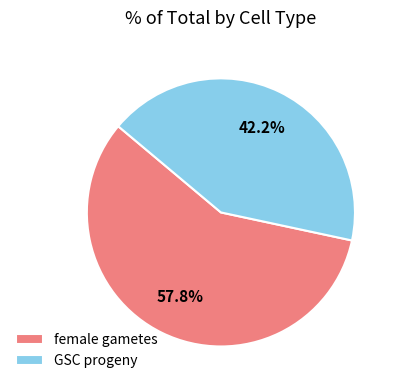

Combined, do GSC progeny and female gametes account for over 50%?

Yes